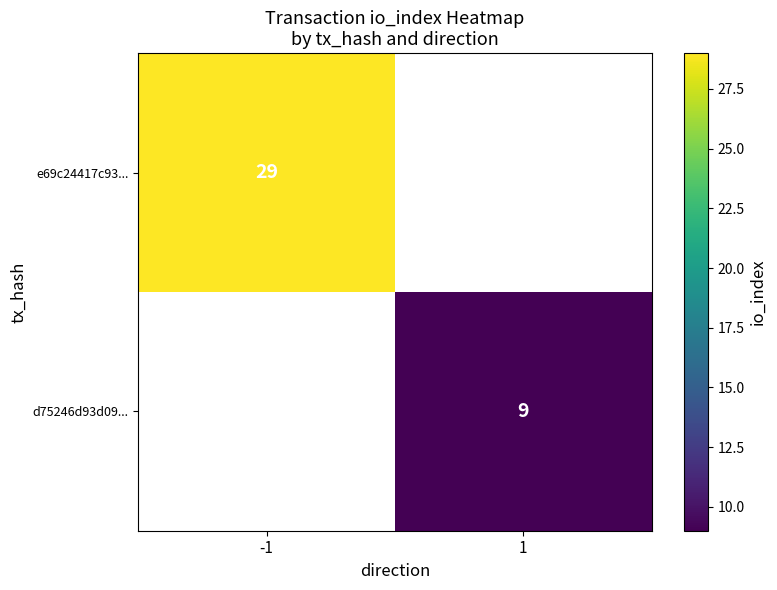

What is the greatest value displayed?

29.0